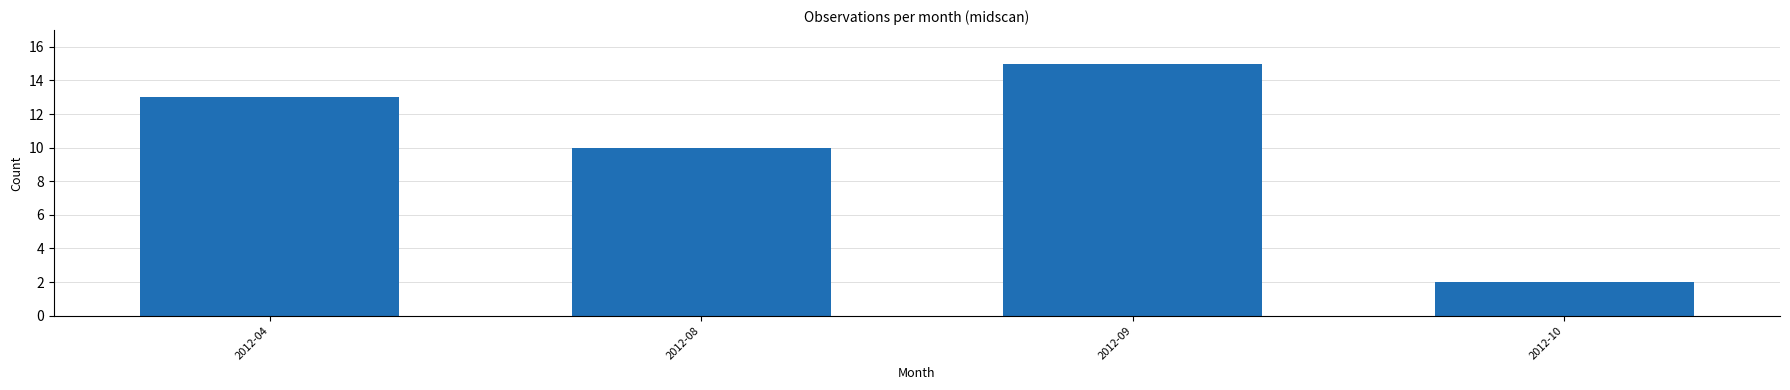

Reading right to left, extract all data points from this chart.

2	15	10	13